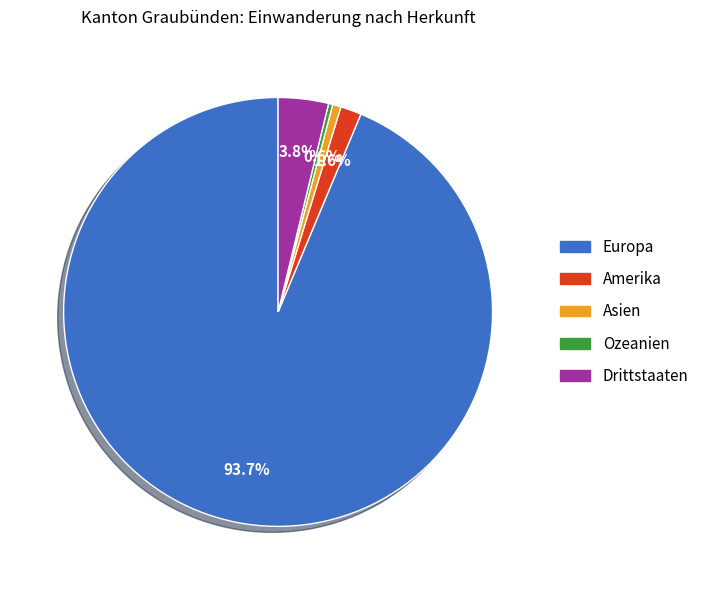

Is there a majority slice in this chart?

Yes